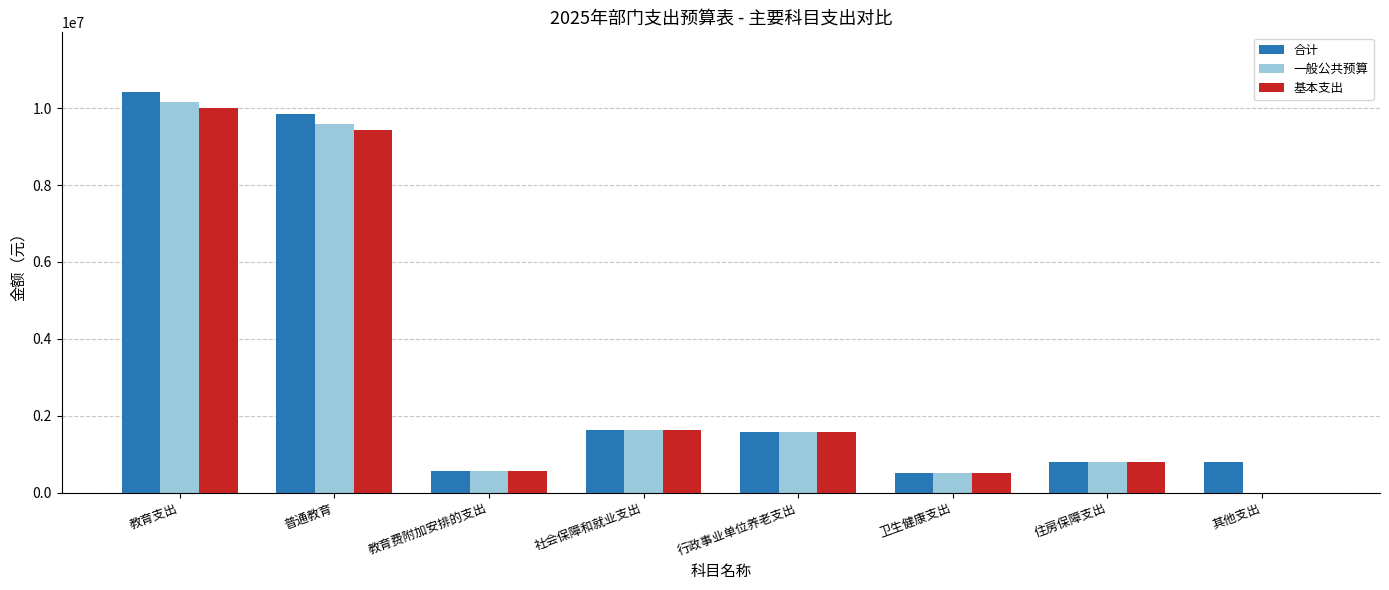

How many categories are shown in the chart?

8